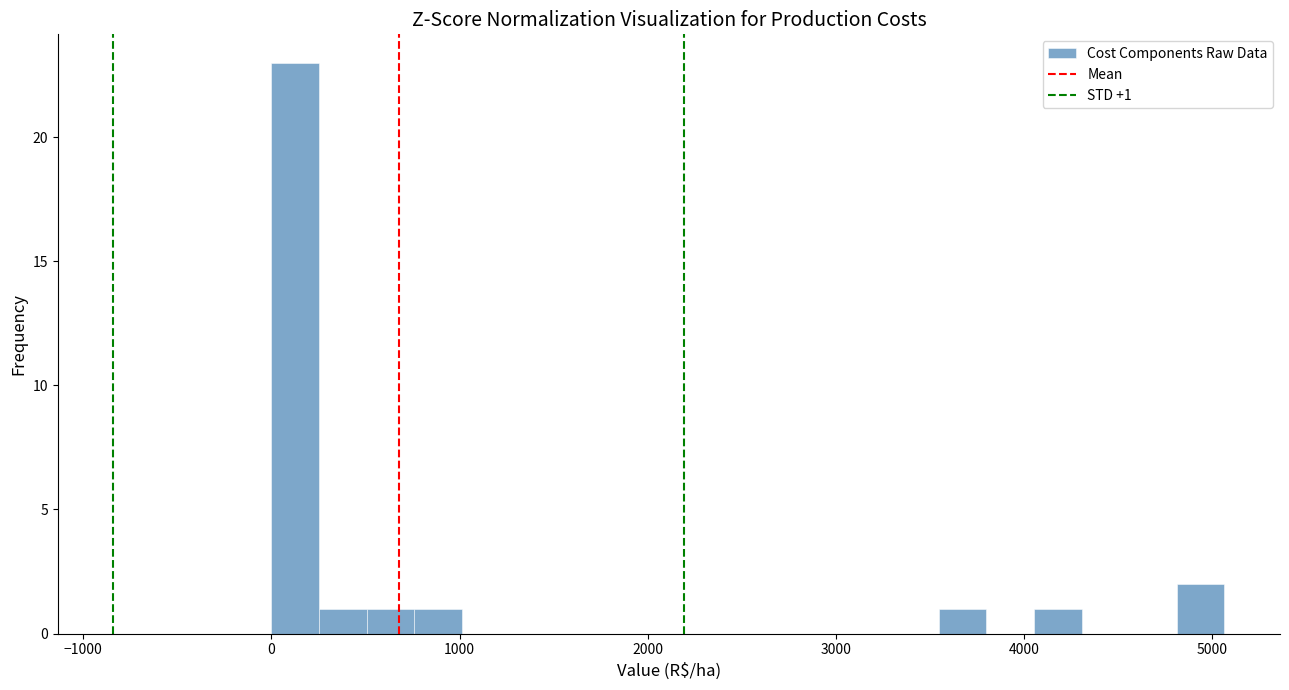

Read against the x-axis, roughly where is the centre of the tallest bar?

100